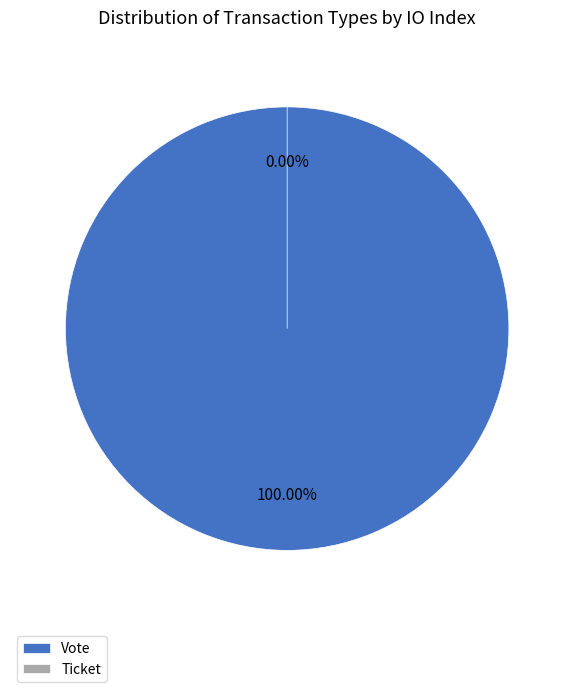

Does any single category account for the majority?

Yes